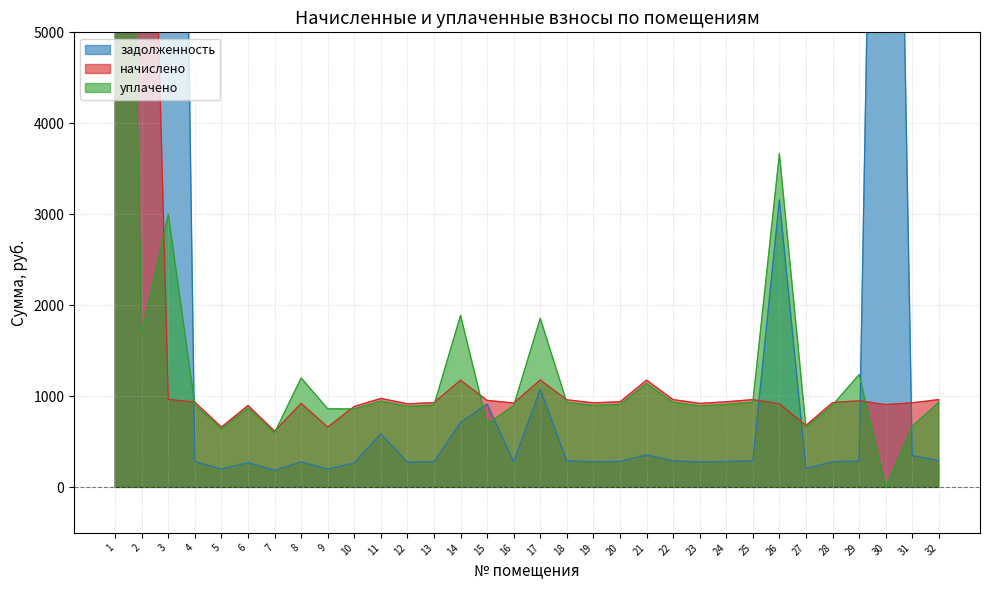

Reading left to right, extract all data points from this chart.

задолженность: 15185.1	91208.9	20584.7	283.1	200.5	272.4	187.2	279.1	200.5	269.1	589.3	277.7	281.7	712.6	916.4	280.4	1076.6	291.0	281.1	284.4	356.3	291.7	279.1	284.4	291.7	3159.8	205.8	281.7	287.7	16581.4	349.6	291.7
начислено: 10413.3	11886.4	966.7	935.9	662.8	900.6	618.8	922.6	662.8	889.6	977.7	918.2	931.4	1178.1	955.7	927.0	1180.3	962.3	929.2	940.3	1178.1	964.5	922.6	940.3	964.5	918.2	680.4	931.4	951.3	909.4	929.2	964.5
уплачено: 16674.0	1686.6	3000.0	907.0	642.3	872.8	599.6	1201.7	863.3	862.1	947.5	889.9	902.7	1890.7	698.0	898.4	1857.8	932.6	900.5	911.2	1141.7	934.7	894.1	911.2	934.7	3667.1	659.4	902.7	1239.0	0.0	671.0	934.7